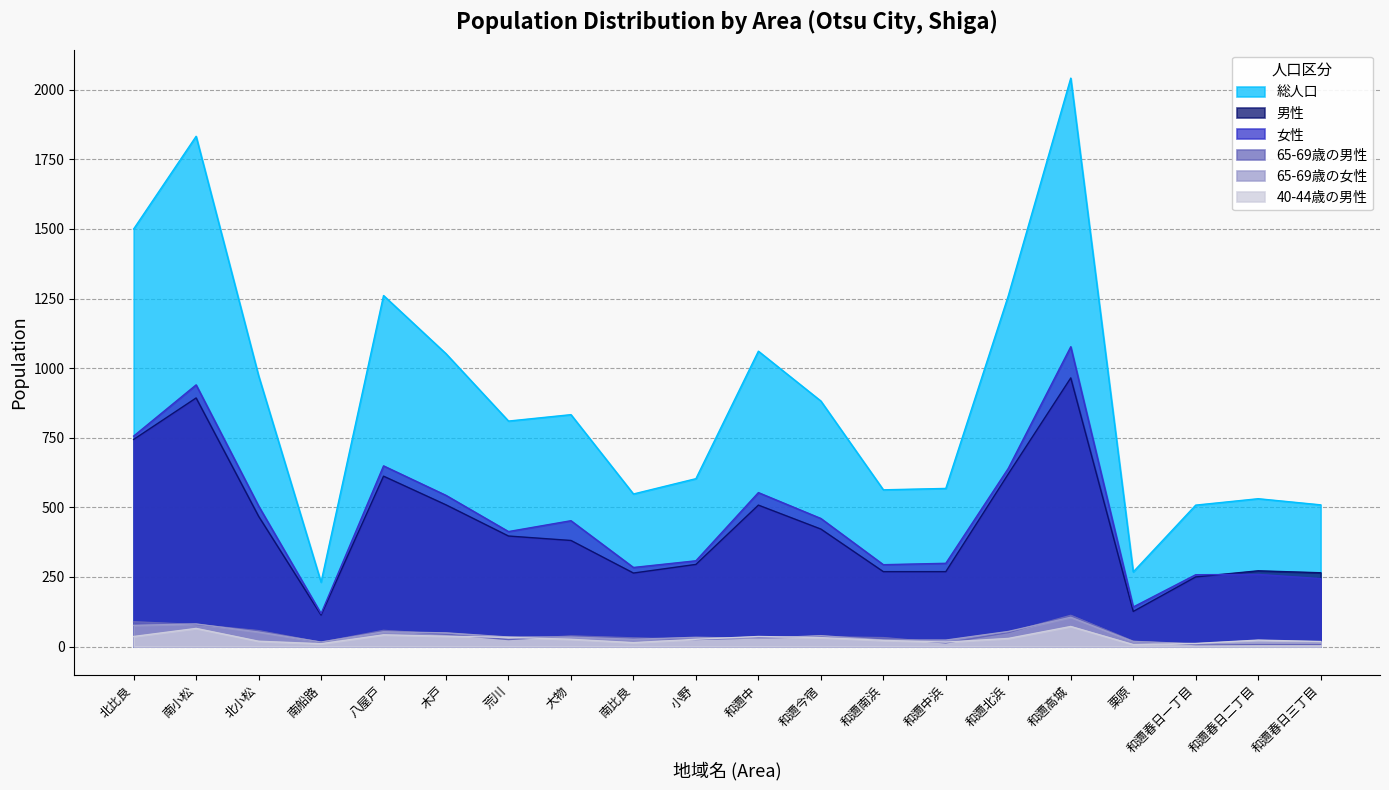

True or false: 40-44歳の男性 has more than 0 points higher than both neighbors.

True